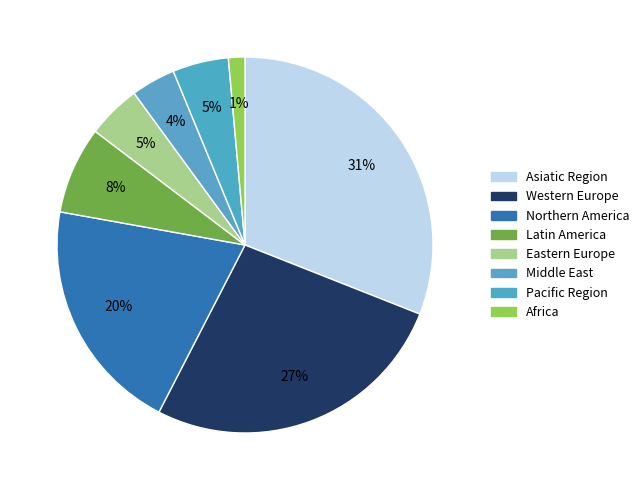

How many slices are in this pie chart?

8